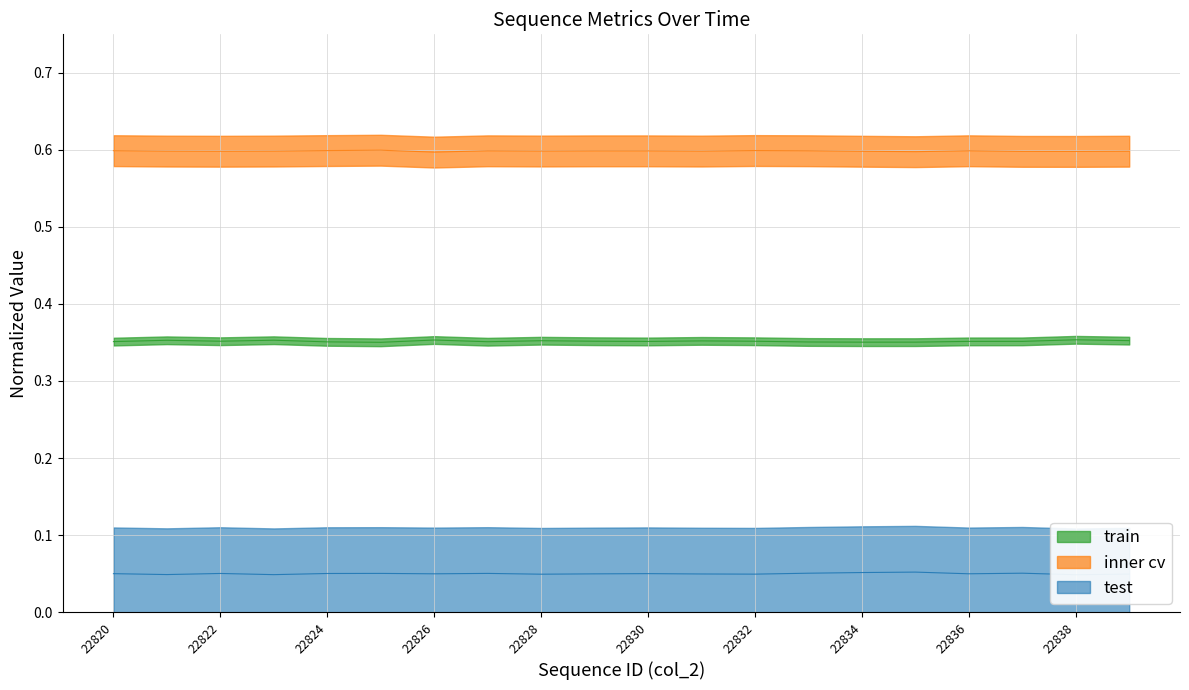

Count the number of categories in the chart.

20